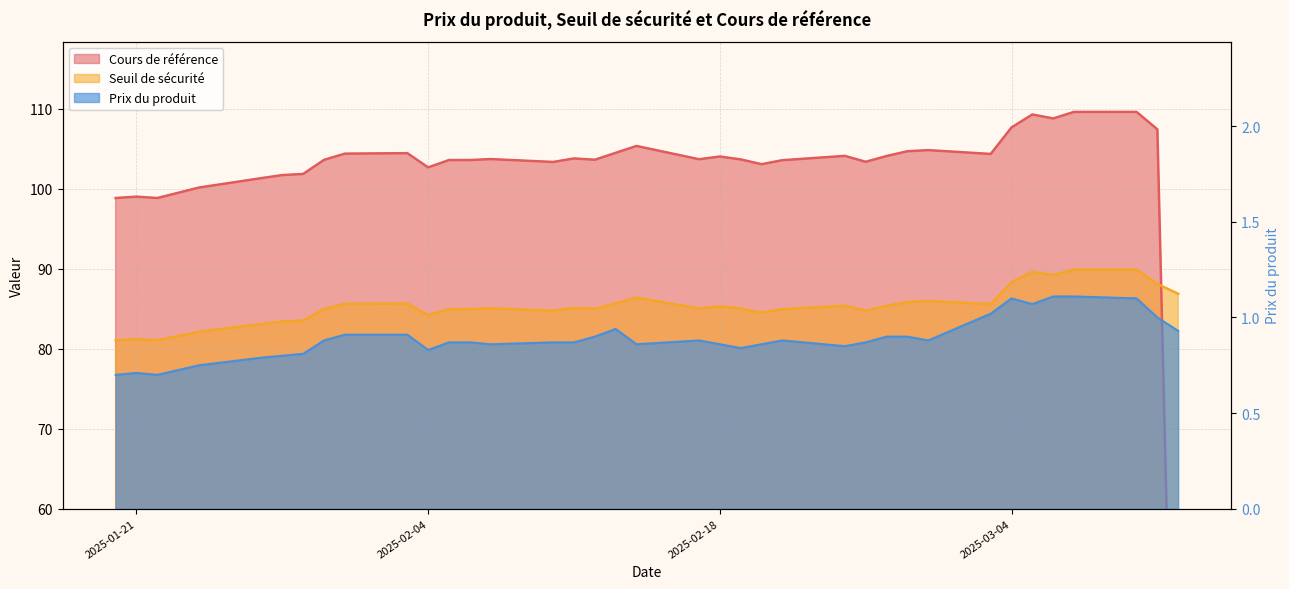

What is the lowest value of the Seuil de sécurité series?

81.1